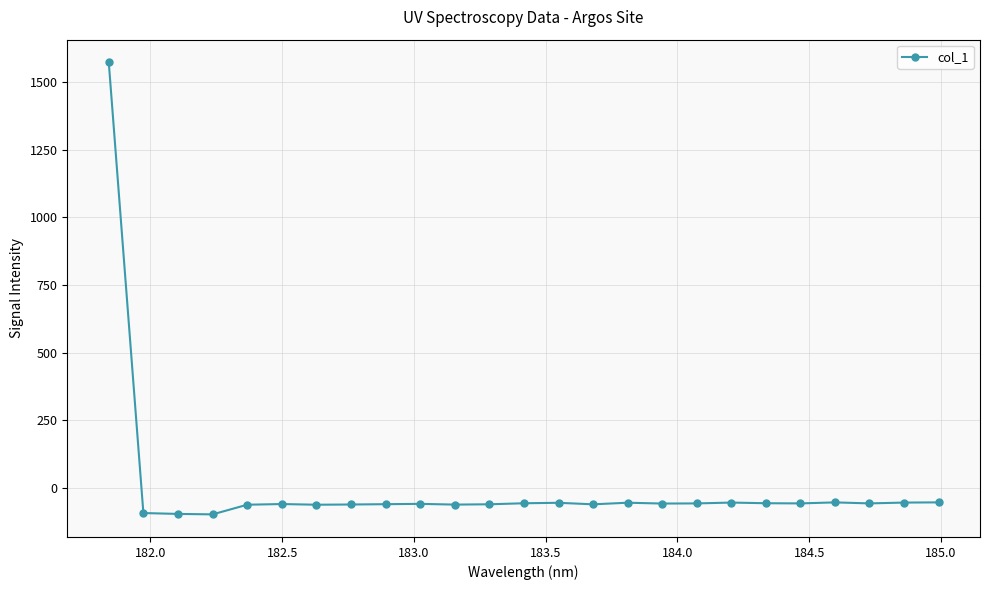

What is the value of the 12th point from the left?

-59.6